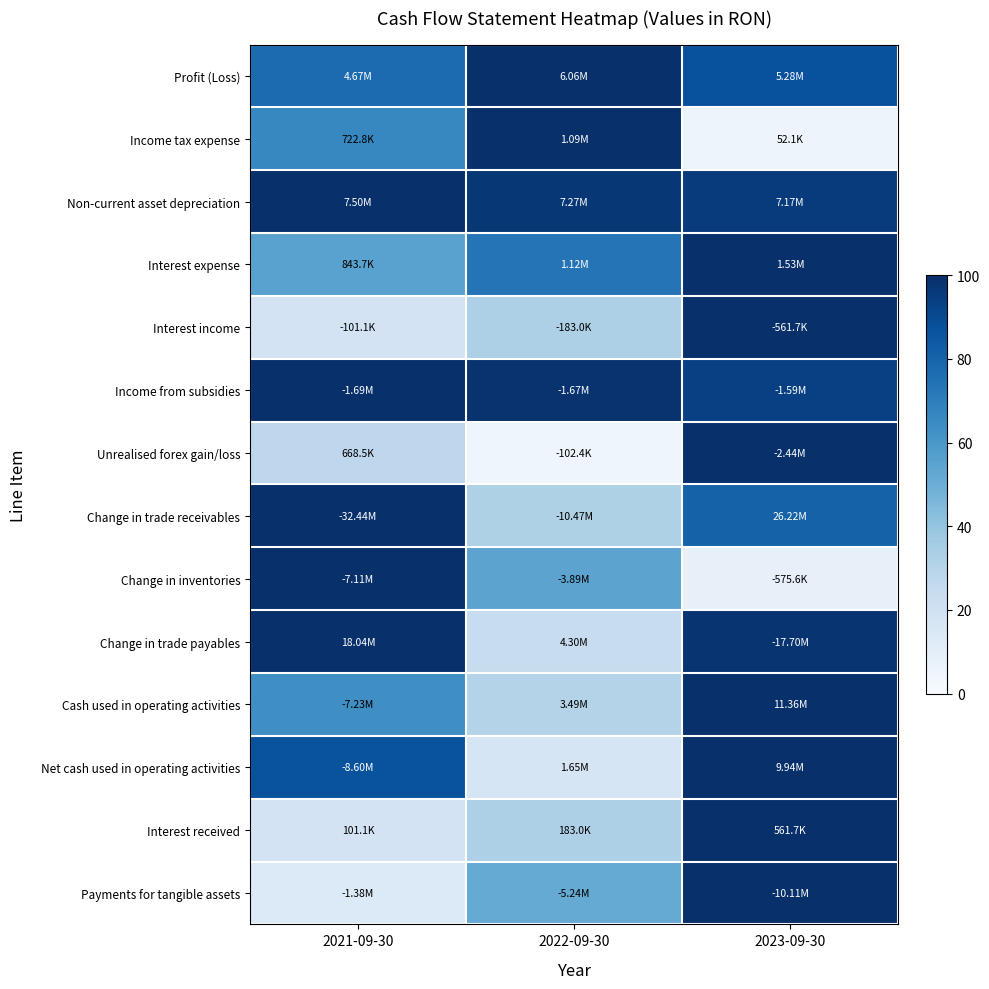

Reading right to left, transcribe all the data shown in this chart.

Profit (Loss): 2023-09-30=87.2	2022-09-30=100.0	2021-09-30=77.1
Income tax expense: 2023-09-30=4.8	2022-09-30=100.0	2021-09-30=66.5
Non-current asset depreciation: 2023-09-30=95.7	2022-09-30=97.0	2021-09-30=100.0
Interest expense: 2023-09-30=100.0	2022-09-30=73.5	2021-09-30=55.3
Interest income: 2023-09-30=100.0	2022-09-30=32.6	2021-09-30=18.0
Income from subsidies: 2023-09-30=93.6	2022-09-30=98.7	2021-09-30=100.0
Unrealised forex gain/loss: 2023-09-30=100.0	2022-09-30=4.2	2021-09-30=27.4
Change in trade receivables: 2023-09-30=80.8	2022-09-30=32.3	2021-09-30=100.0
Change in inventories: 2023-09-30=8.1	2022-09-30=54.6	2021-09-30=100.0
Change in trade payables: 2023-09-30=98.1	2022-09-30=23.8	2021-09-30=100.0
Cash used in operating activities: 2023-09-30=100.0	2022-09-30=30.7	2021-09-30=63.7
Net cash used in operating activities: 2023-09-30=100.0	2022-09-30=16.6	2021-09-30=86.5
Interest received: 2023-09-30=100.0	2022-09-30=32.6	2021-09-30=18.0
Payments for tangible assets: 2023-09-30=100.0	2022-09-30=51.8	2021-09-30=13.6